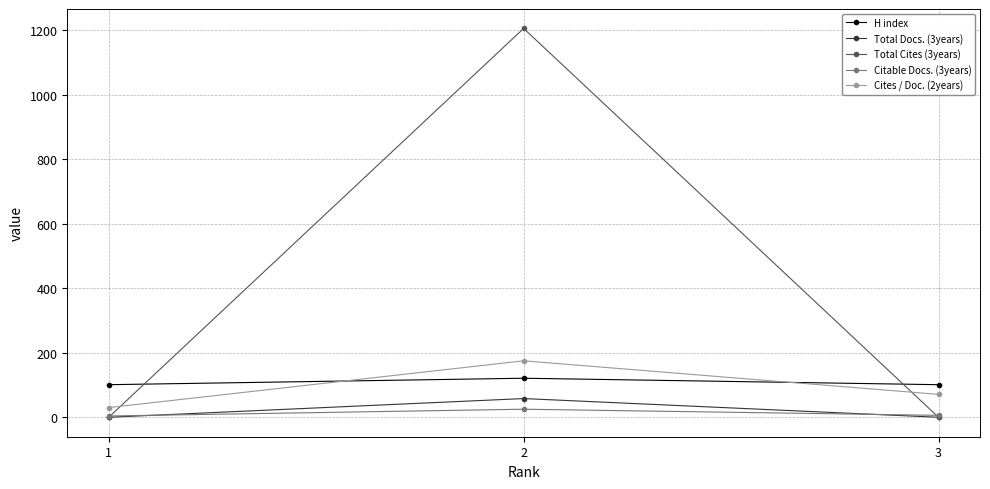

What is the highest value of the H index series?

121